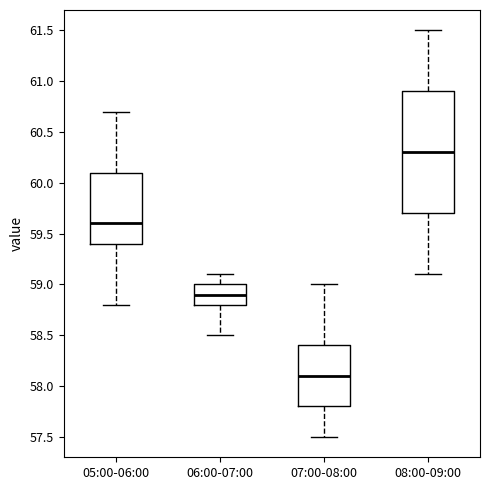

Which box has the lowest median line?

07:00-08:00